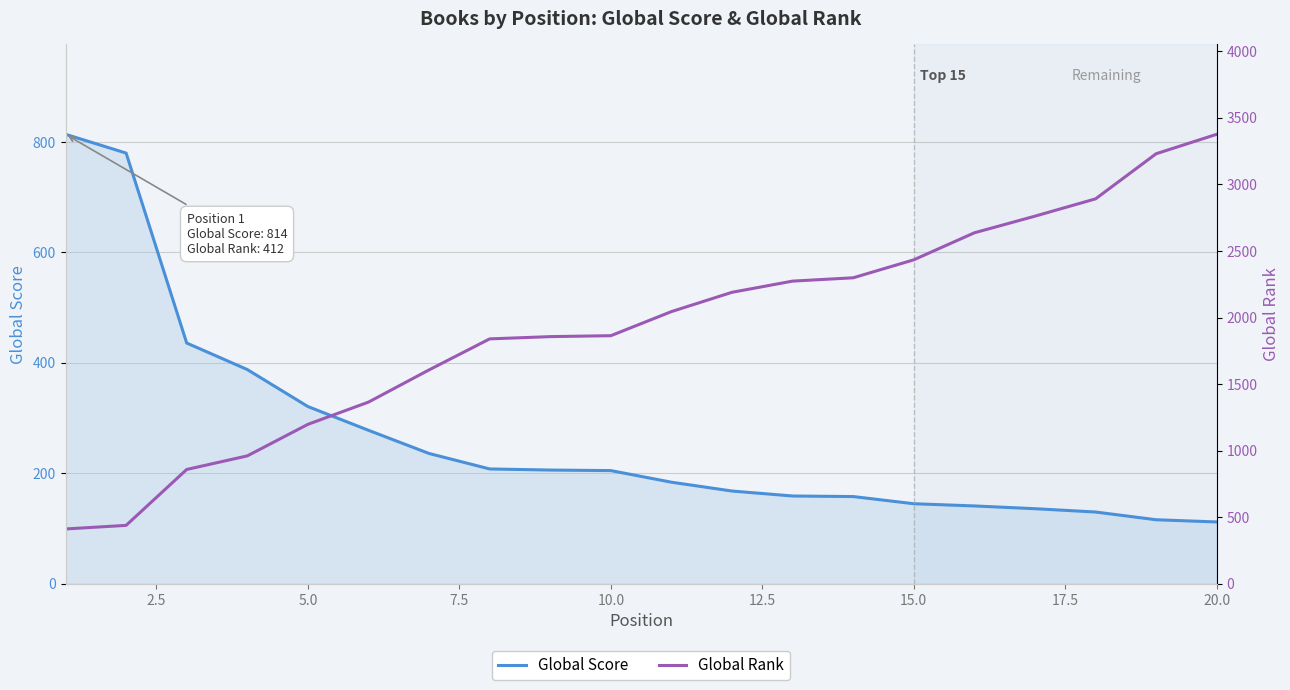

How many data points in Global Score are above 205?

9